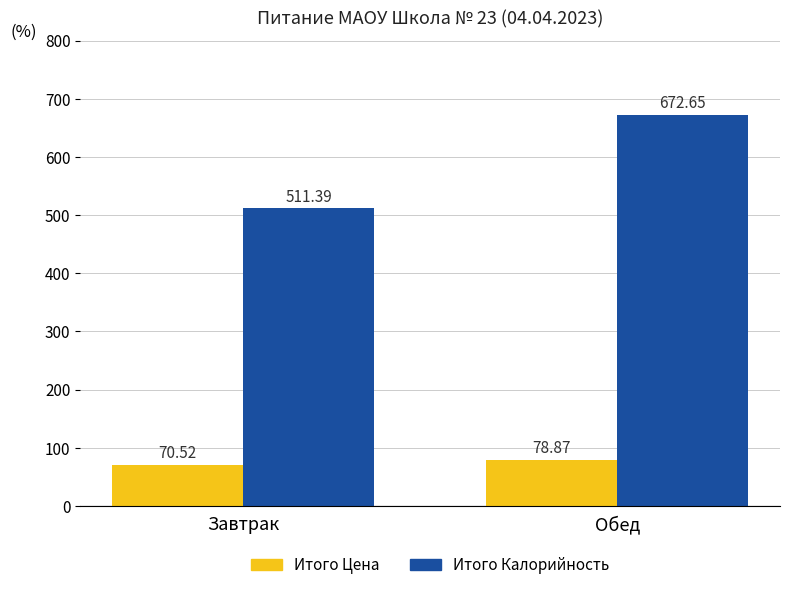

At which category is the sum across all series the highest?

Обед